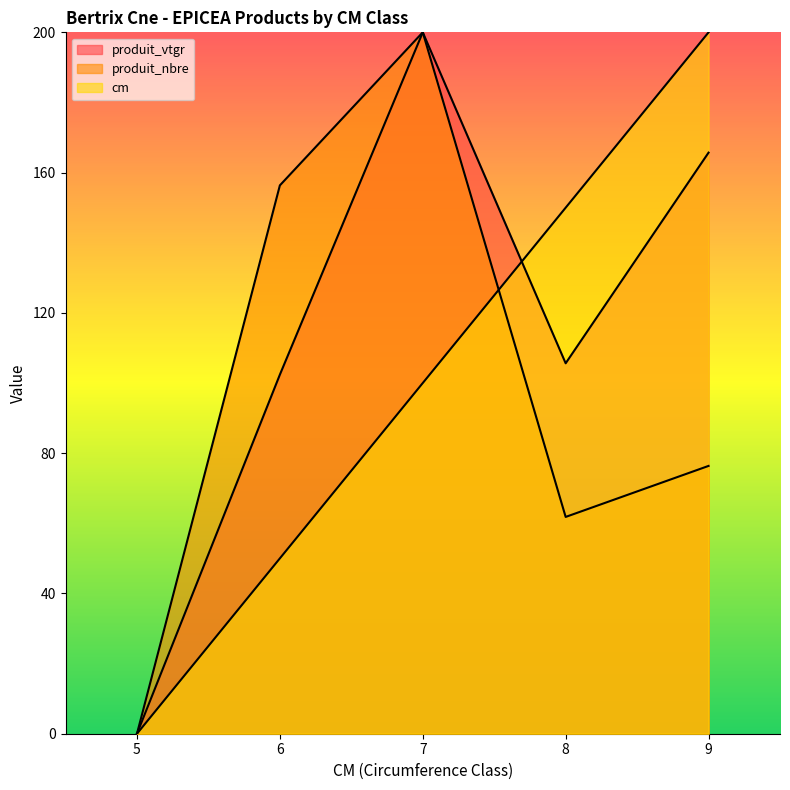

Which category has the highest value across all series?

9